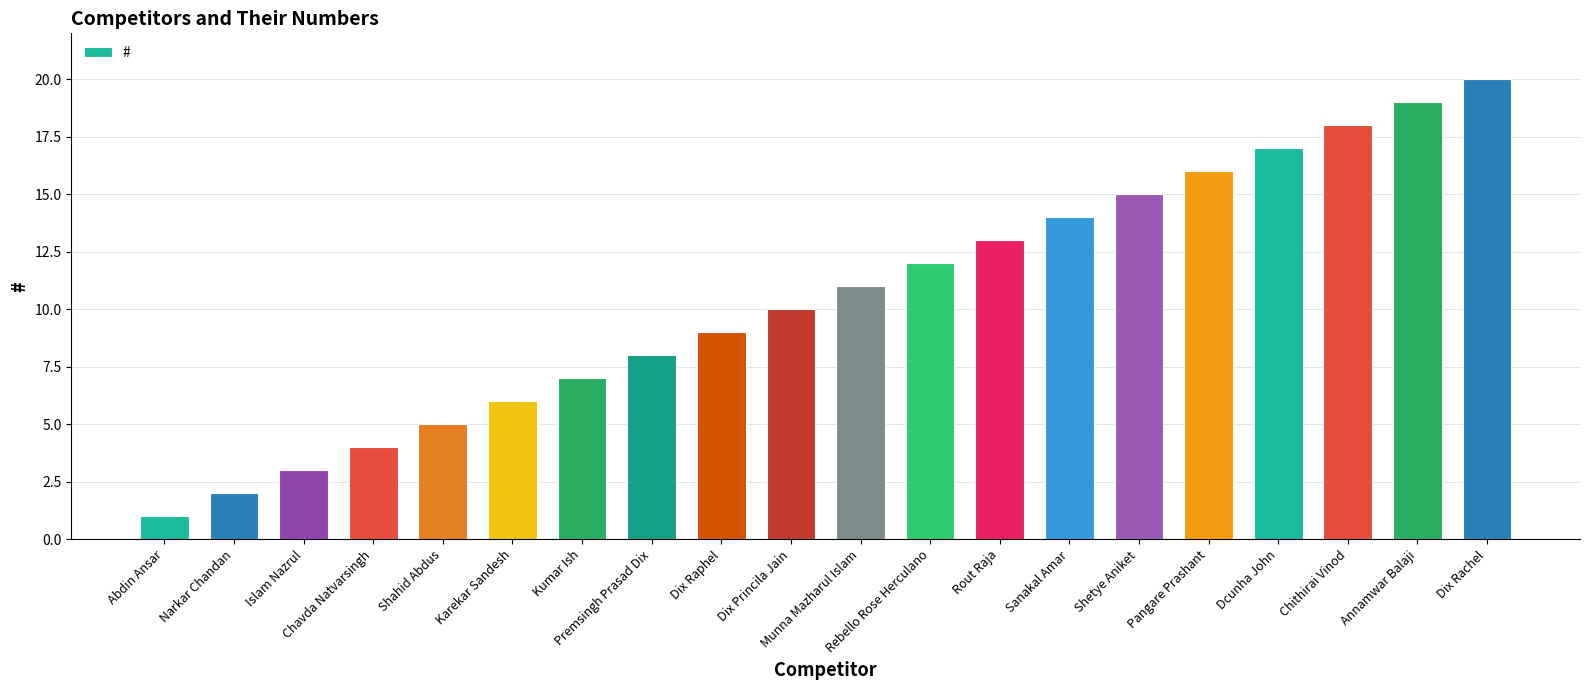

What is the label of the 14th bar from the left?

Sanakal Amar